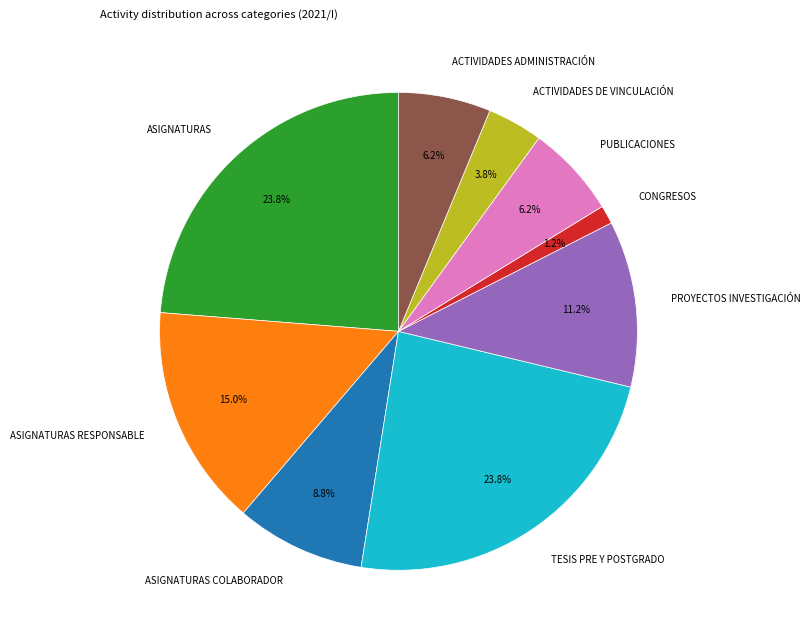

What is the smallest slice in the pie chart?

CONGRESOS